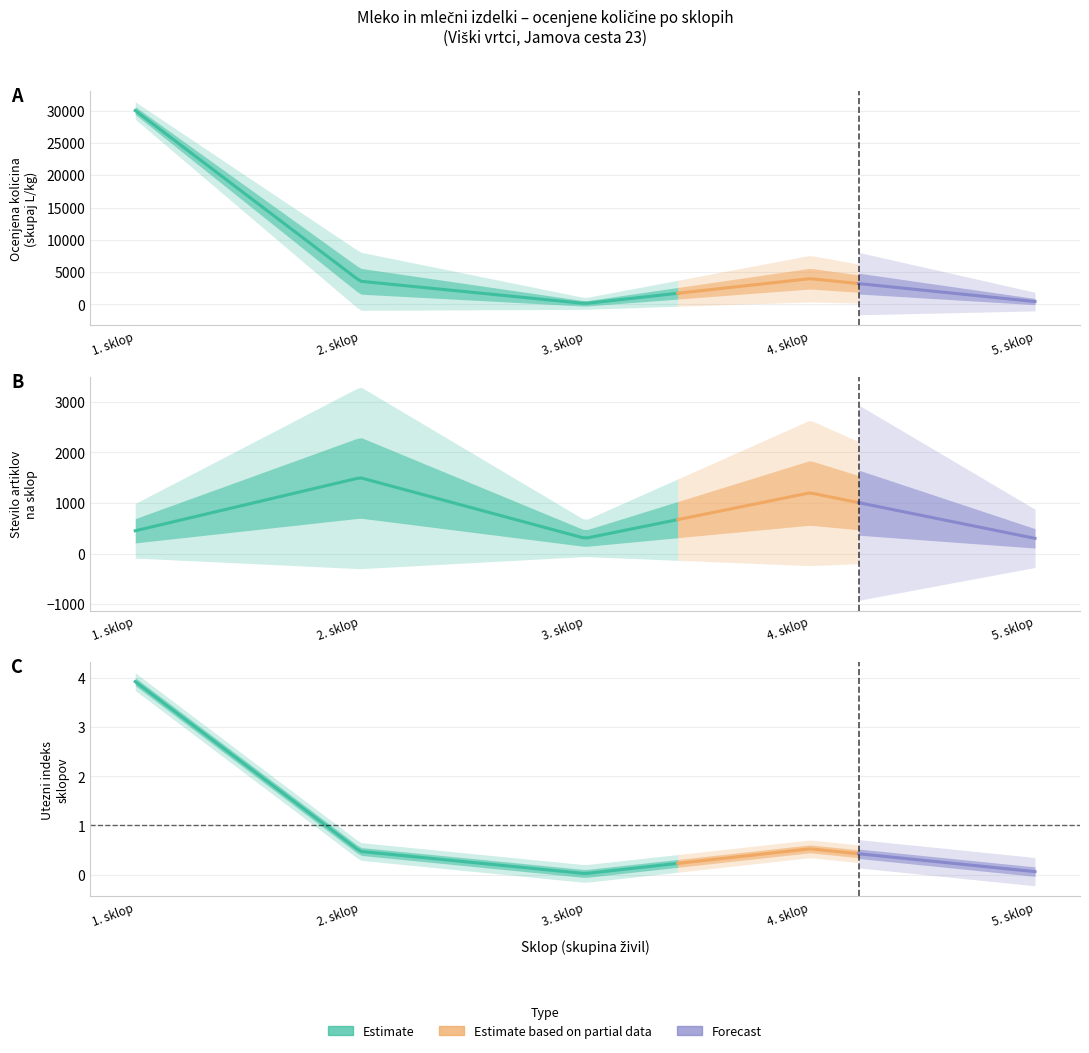

Is it true that OCENJENA KOLICINA equals 5478 at 4. sklop?

False